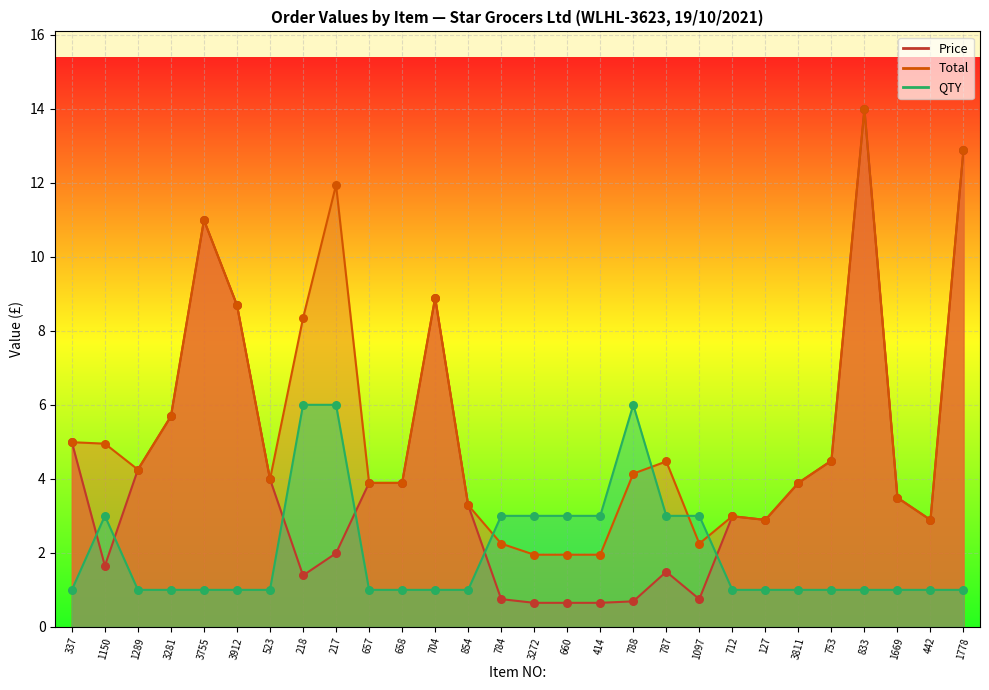

What is the total value across all series at 1150?

9.6